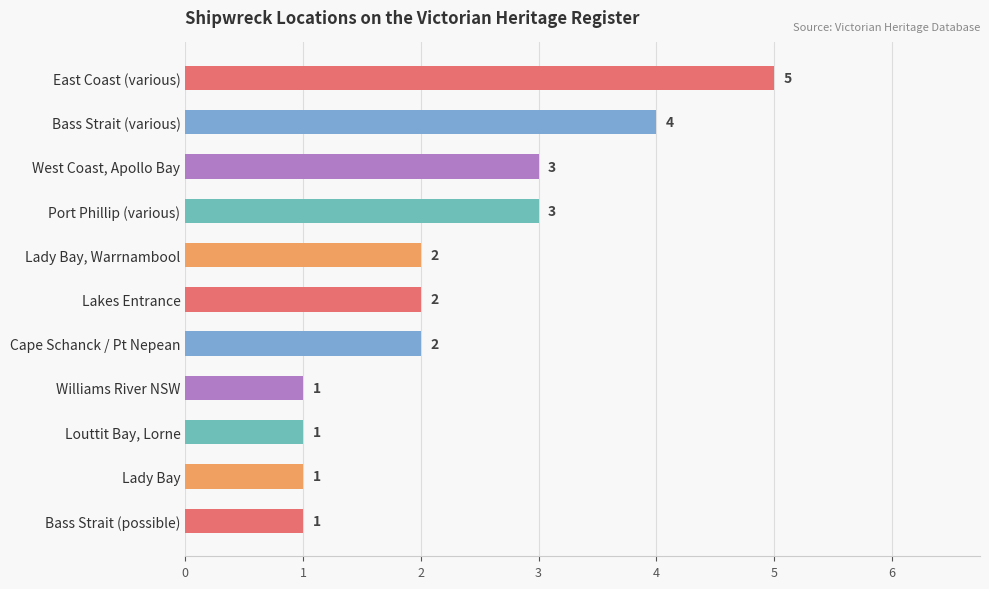

The value at Lady Bay is 1. True or false?

True